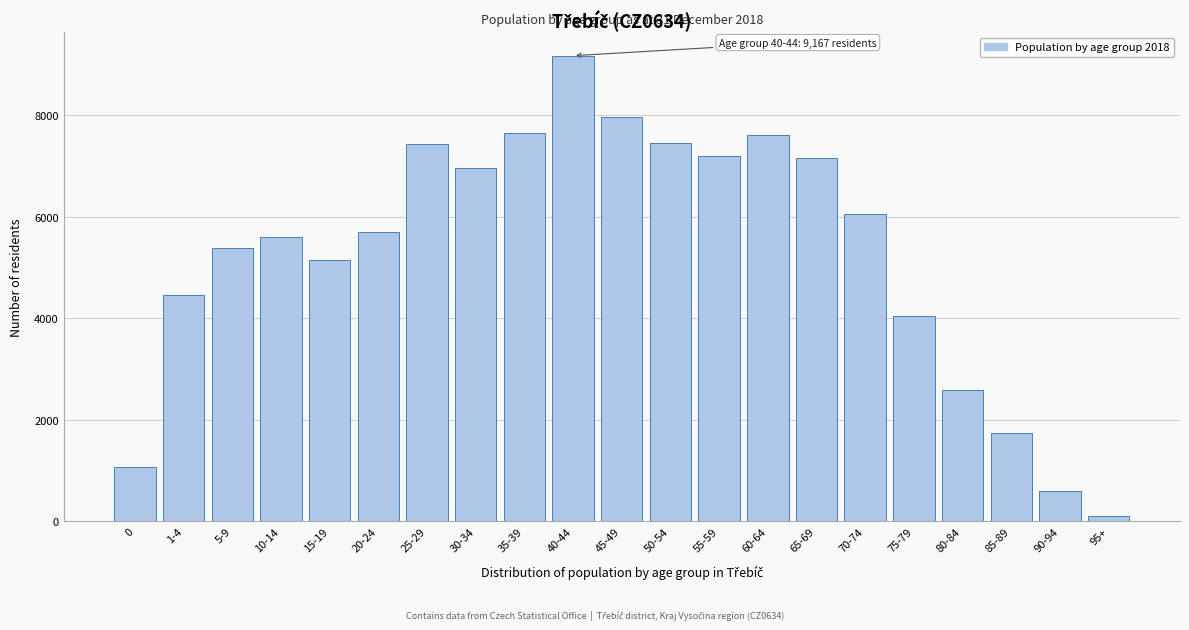

Approximately how many times larger is the value at 45-49 compared to 40-44?

0.9